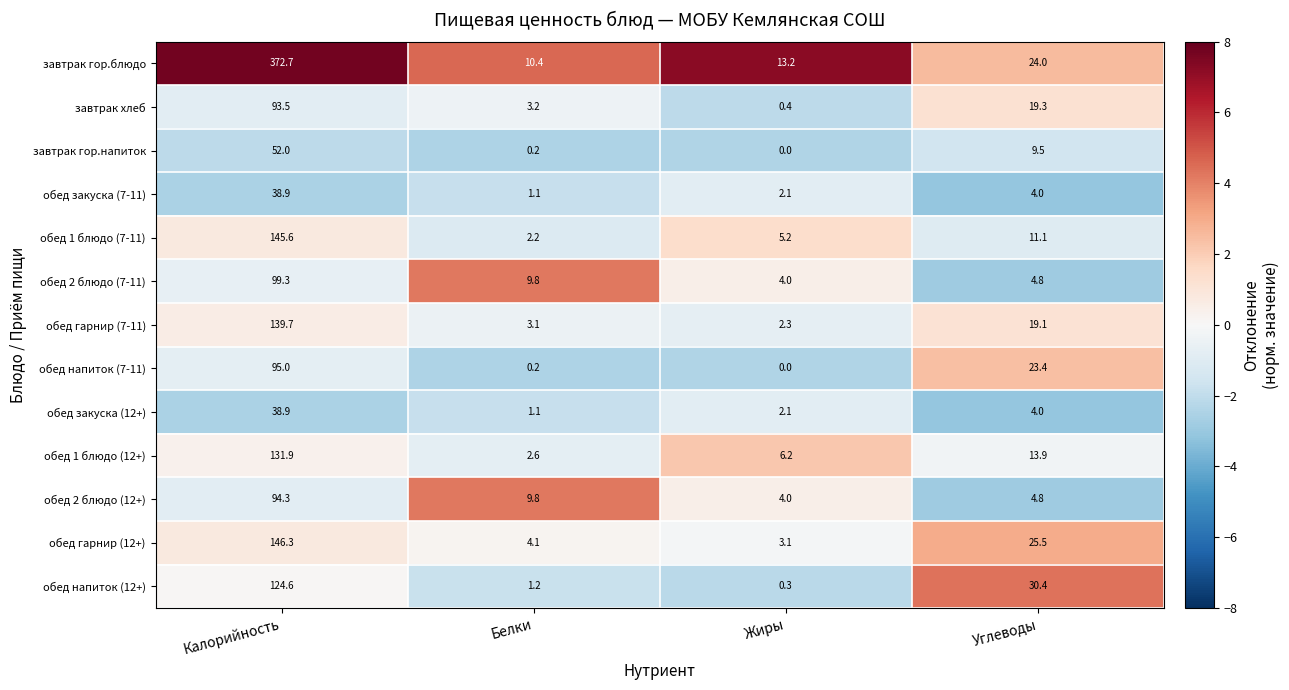

Is it true that обед гарнир (7-11) equals 139.7 at Калорийность?

True